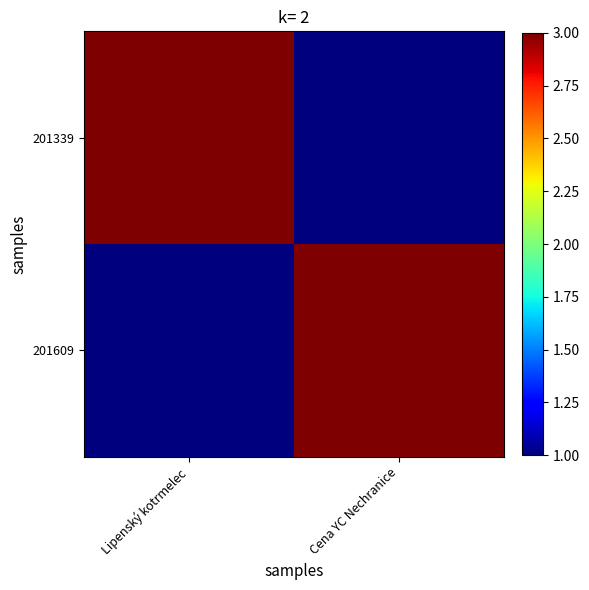

Which series has the widest spread of values?

201339